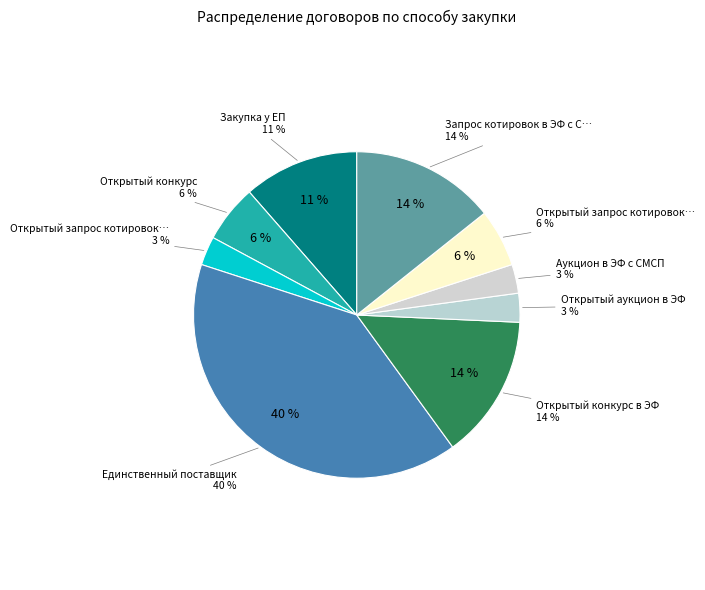

Does Открытый аукцион в ЭФ account for over 50% of the chart?

No